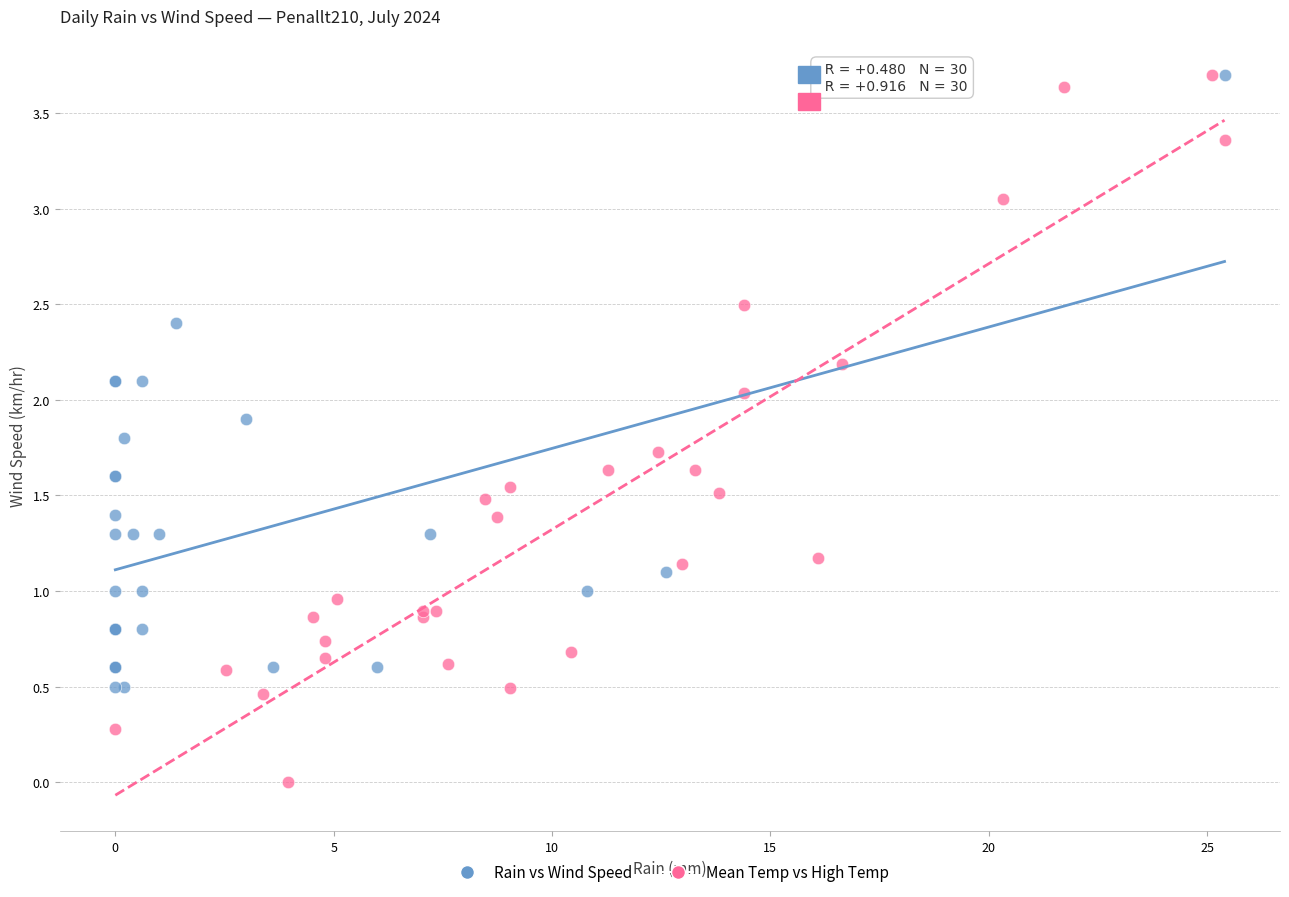

Which series has the largest Y range (max minus min)?

Mean Temp vs High Temp